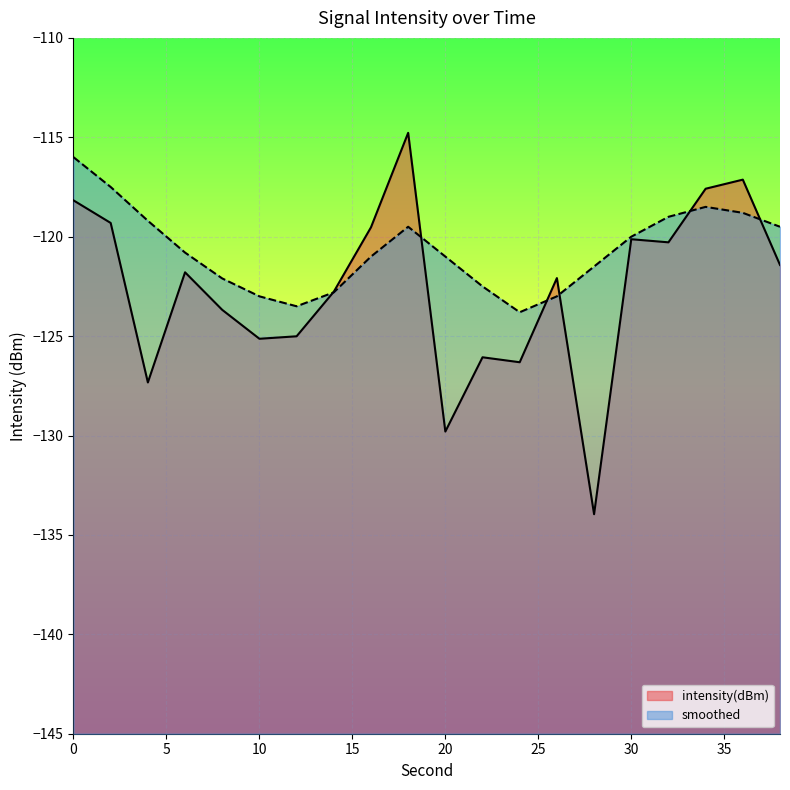

Which has a higher value, 8 or 34?

34